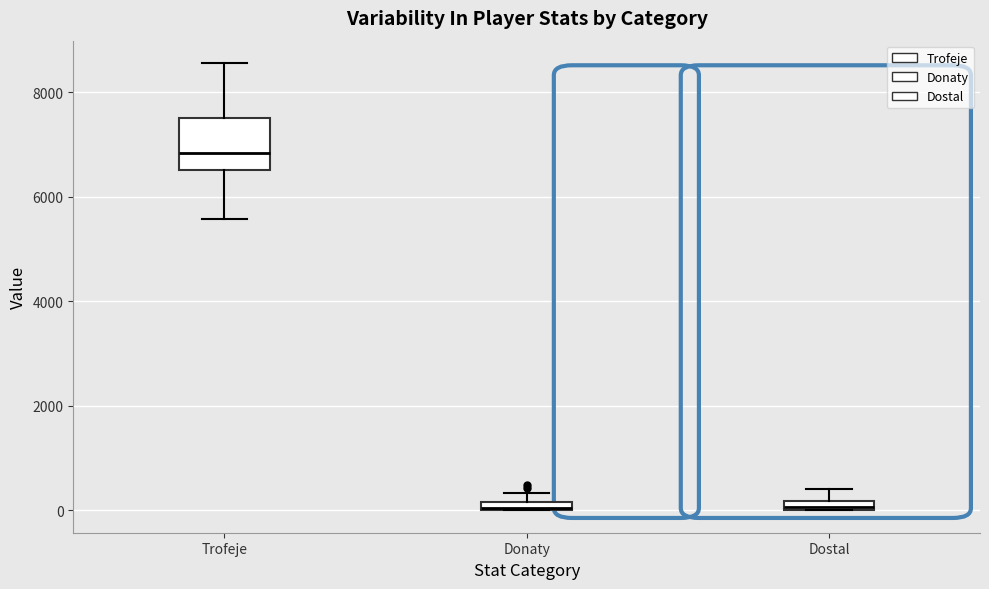

Which box is the tallest, from its lower edge to its upper edge?

Trofeje